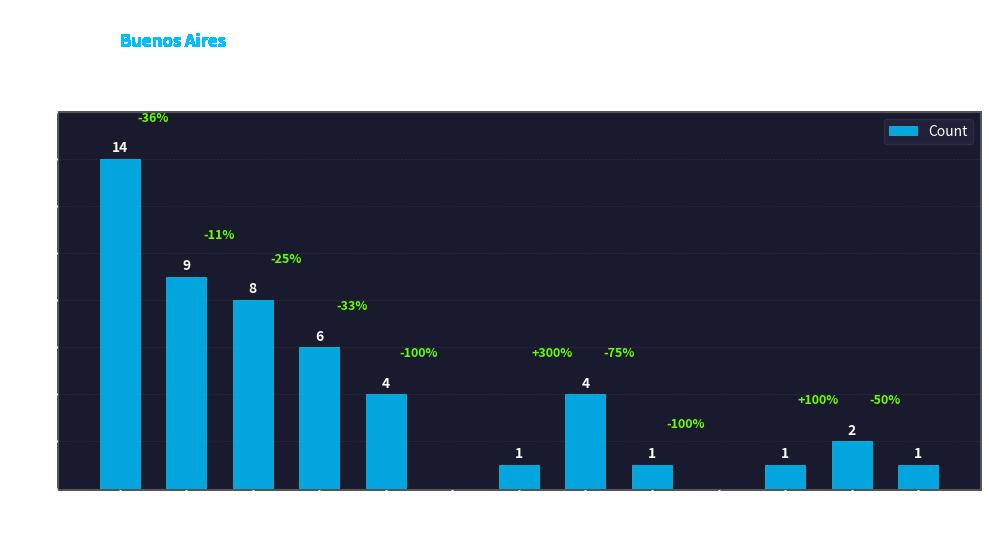

True or false: the data shows 2 at 12.

True